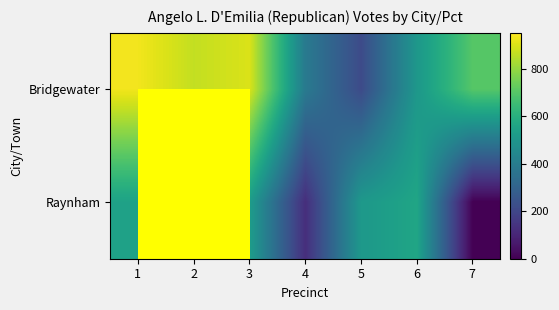

Is the value of Raynham at 6 greater than the value of Bridgewater at 1?

No